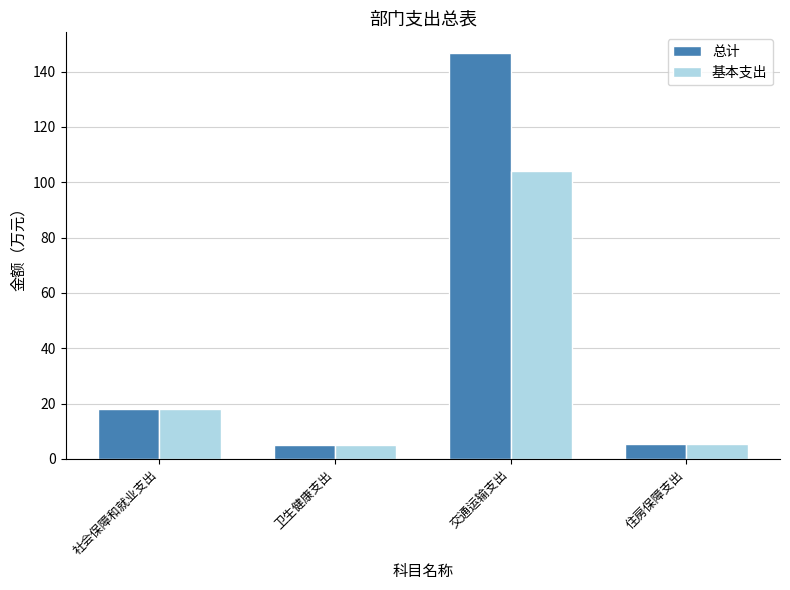

What is the approximate value of 基本支出 at 交通运输支出?

103.9